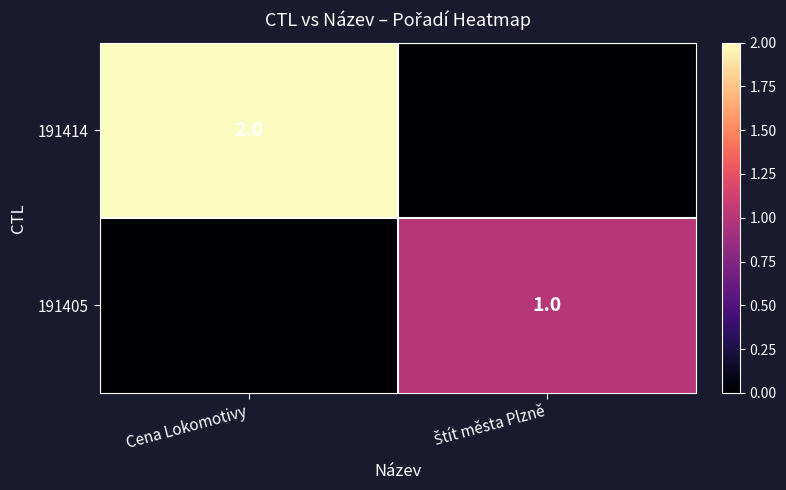

At which category does the chart reach its minimum across all series?

Štít města Plzně